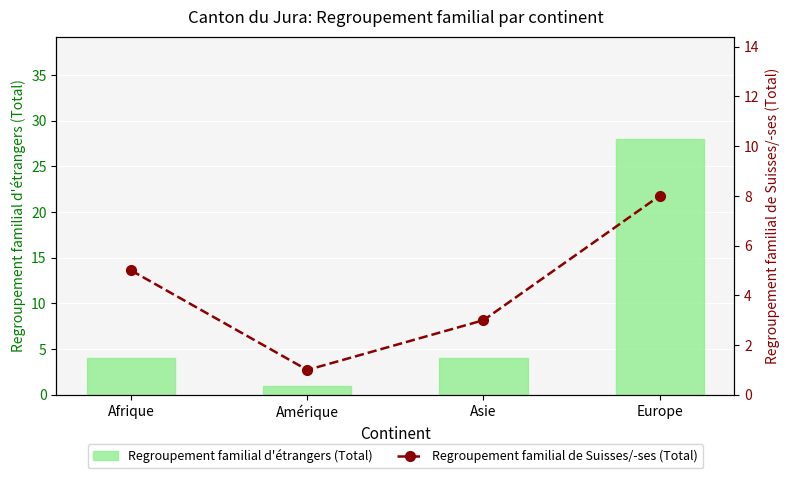

What is the label of the 3rd bar from the left?

Asie